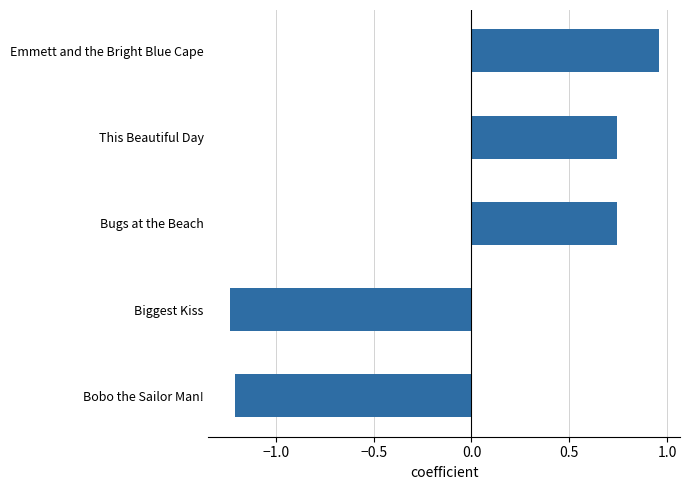

Which category has the highest value across all series?

Emmett and the Bright Blue Cape